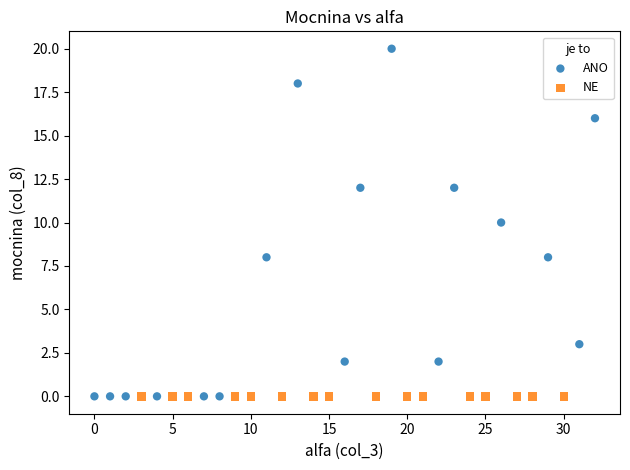

Which series contains the highest Y value?

ANO